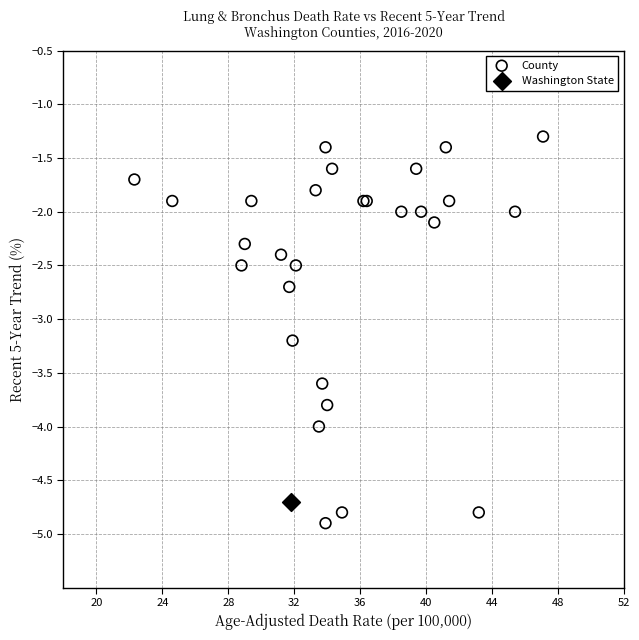

What are all the series names shown in the legend?

County, Washington State